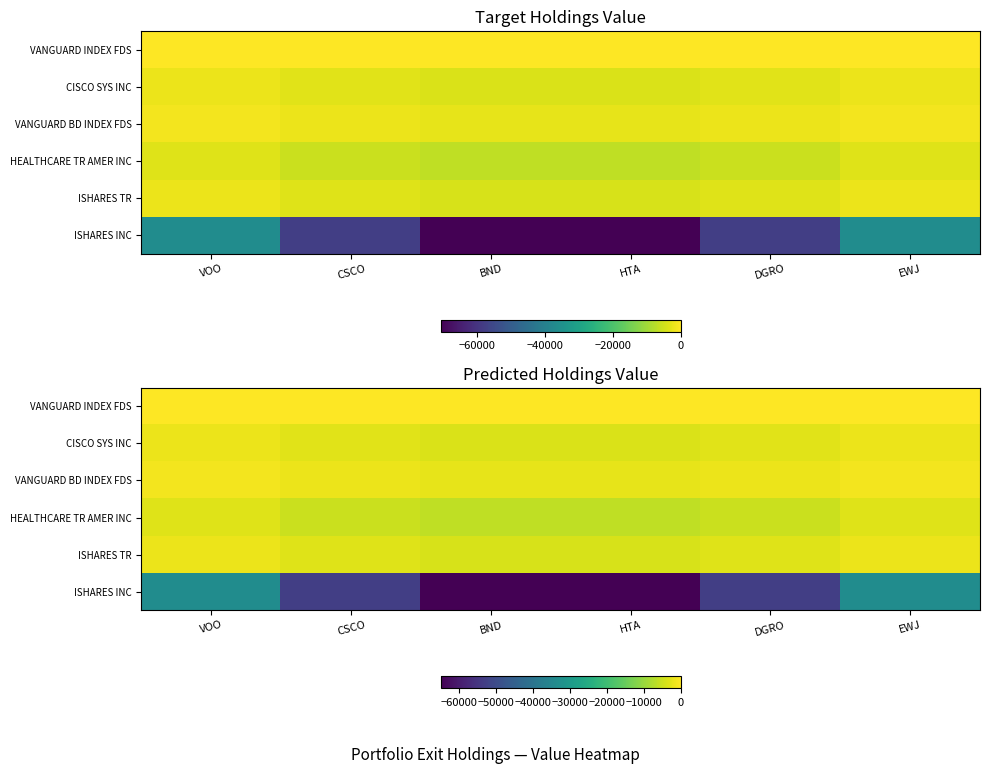

Rank the series by their maximum value, from lowest to highest.

ISHARES INC, HEALTHCARE TR AMER INC, ISHARES TR, CISCO SYS INC, VANGUARD BD INDEX FDS, VANGUARD INDEX FDS